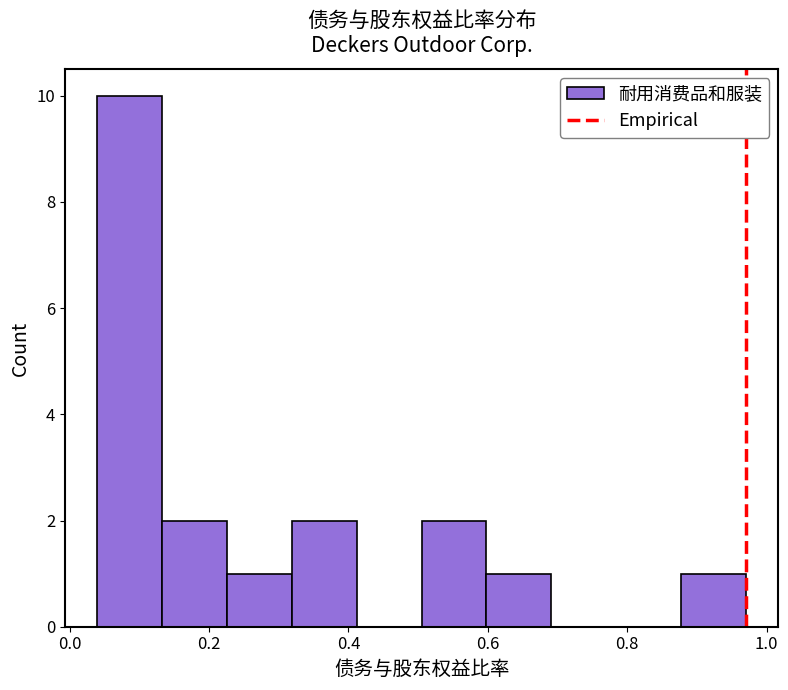

Over which range of the x-axis is the bar tallest?

0.04 to 0.14